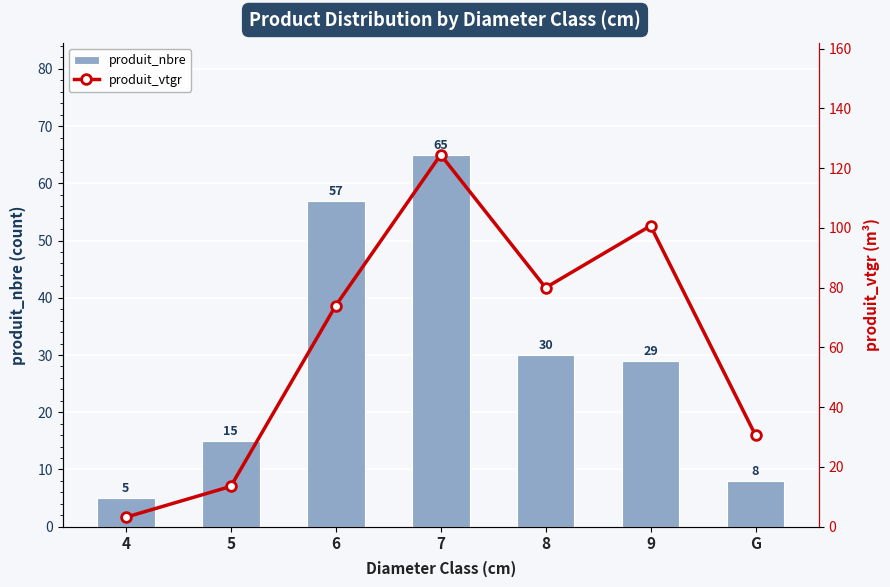

Reading right to left, transcribe all the data shown in this chart.

produit_nbre: 8.0	29.0	30.0	65.0	57.0	15.0	5.0
produit_vtgr: 30.6	100.7	80.0	124.5	74.0	13.5	3.2